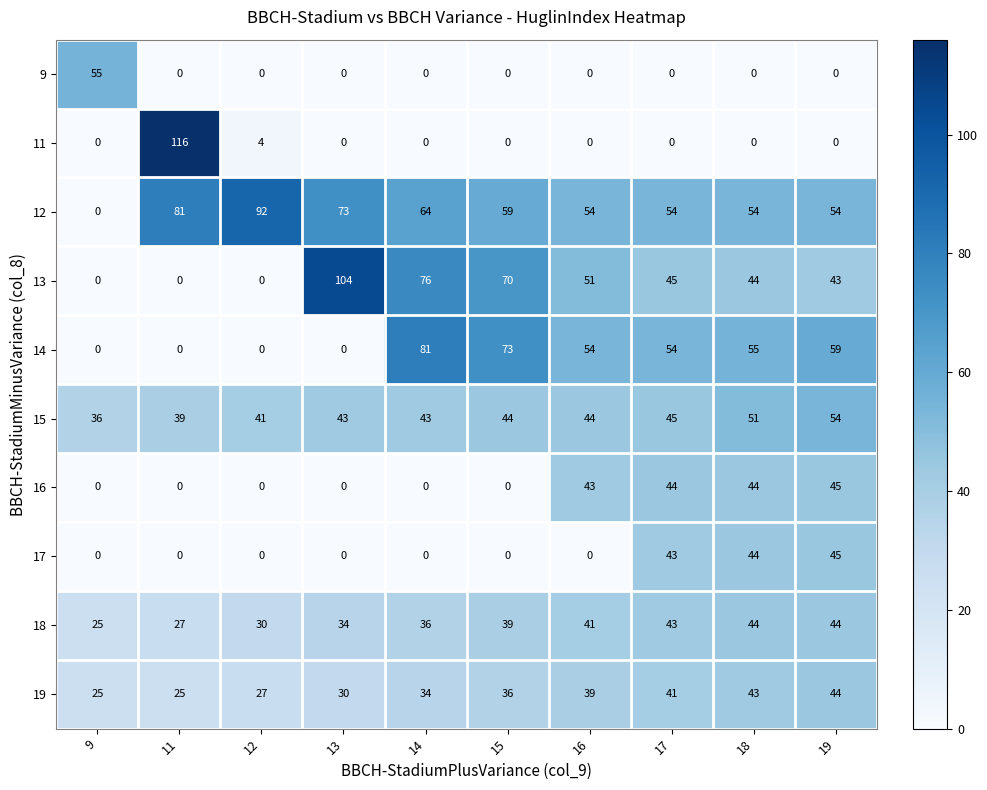

What is the difference between the 12 values at 15 and 14?

5